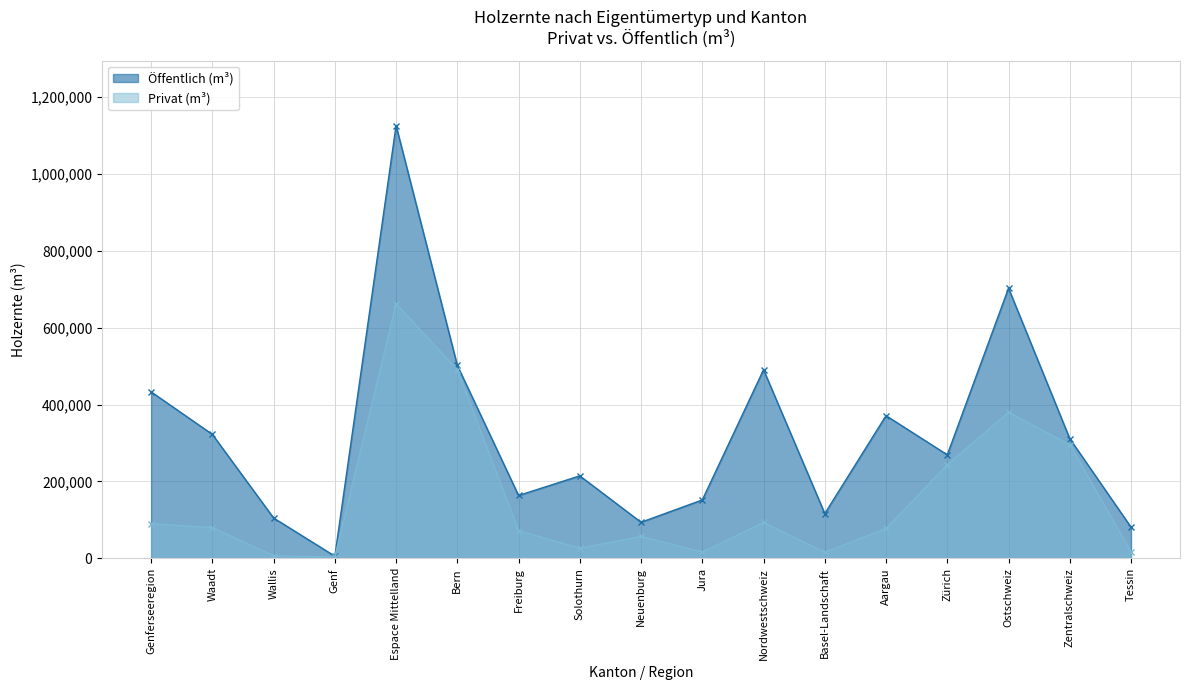

Is the value of Öffentlich (m³) at Nordwestschweiz greater than the value of Privat (m³) at Wallis?

Yes